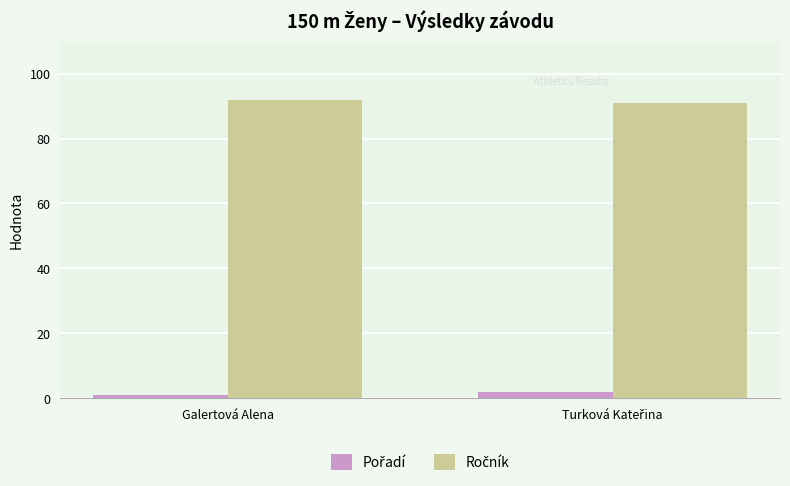

Count the number of data series in this chart.

2